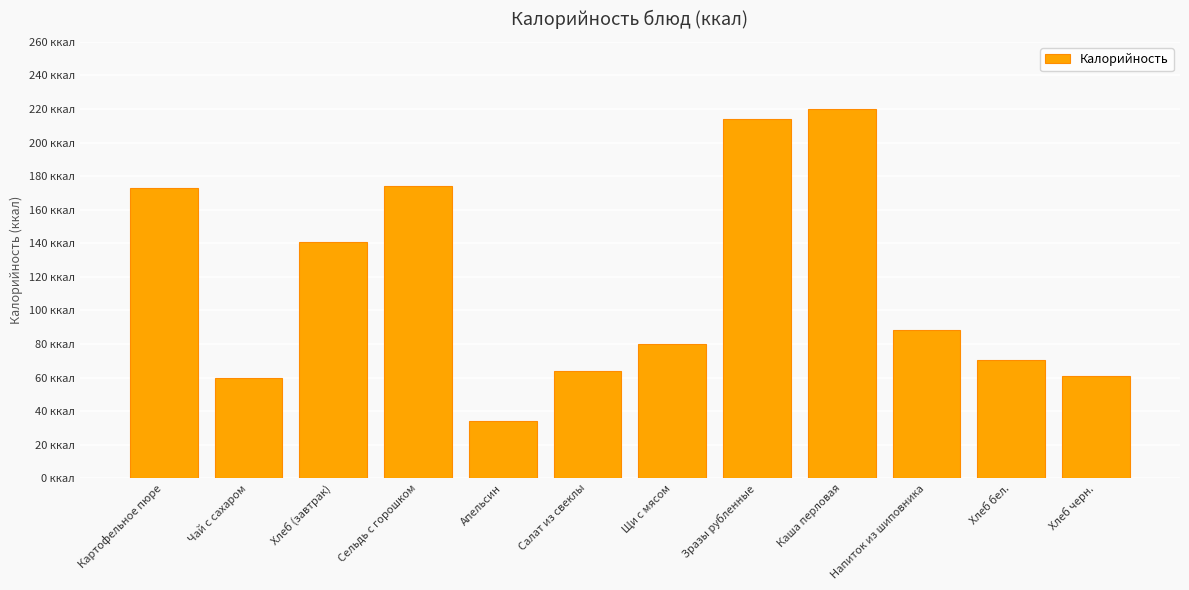

Does the chart contain any negative values?

No